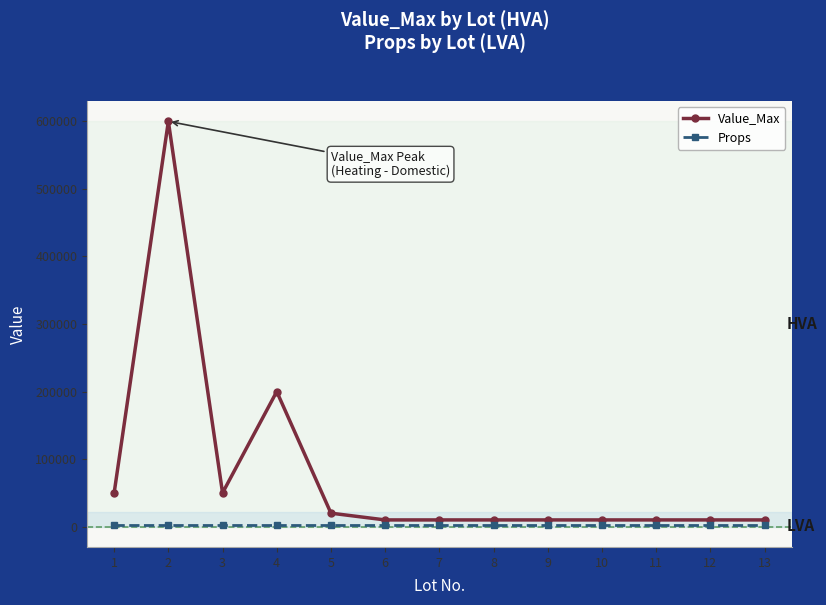

Reading right to left, list all the values displayed in this chart.

Value_Max: 10000	10000	10000	10000	10000	10000	10000	10000	20000	200000	50000	600000	50000
Props: 2200	2200	2200	2200	2200	2200	2200	2200	2200	2200	2200	2200	2200